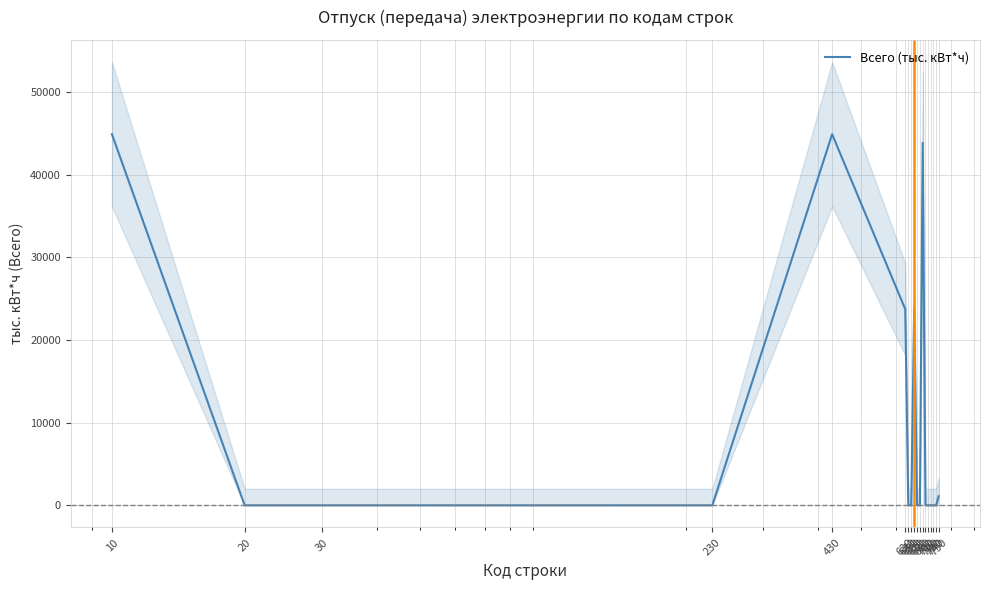

The value at 10 is 44900.1. True or false?

True